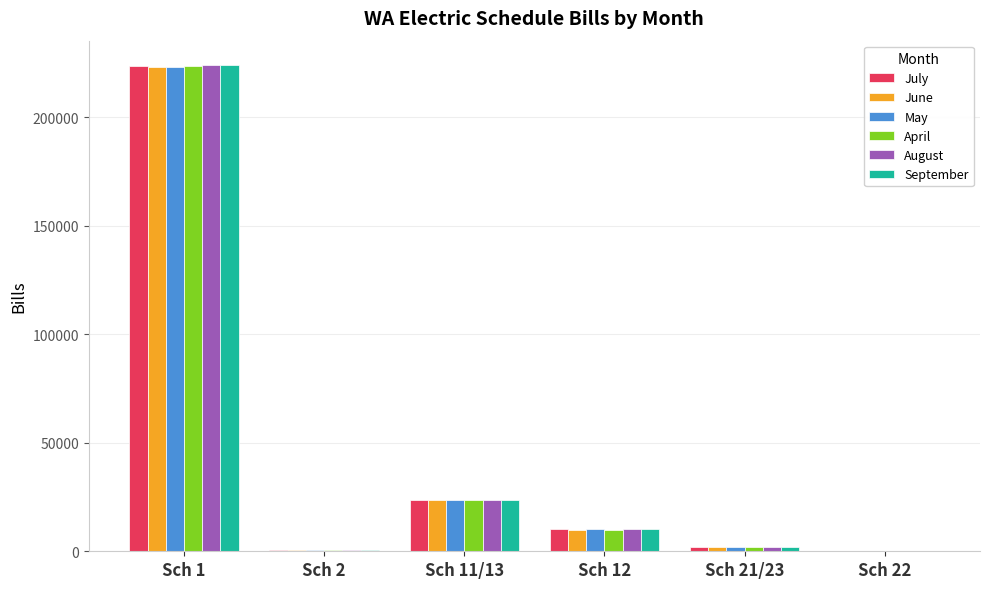

How many distinct data groups are displayed?

6